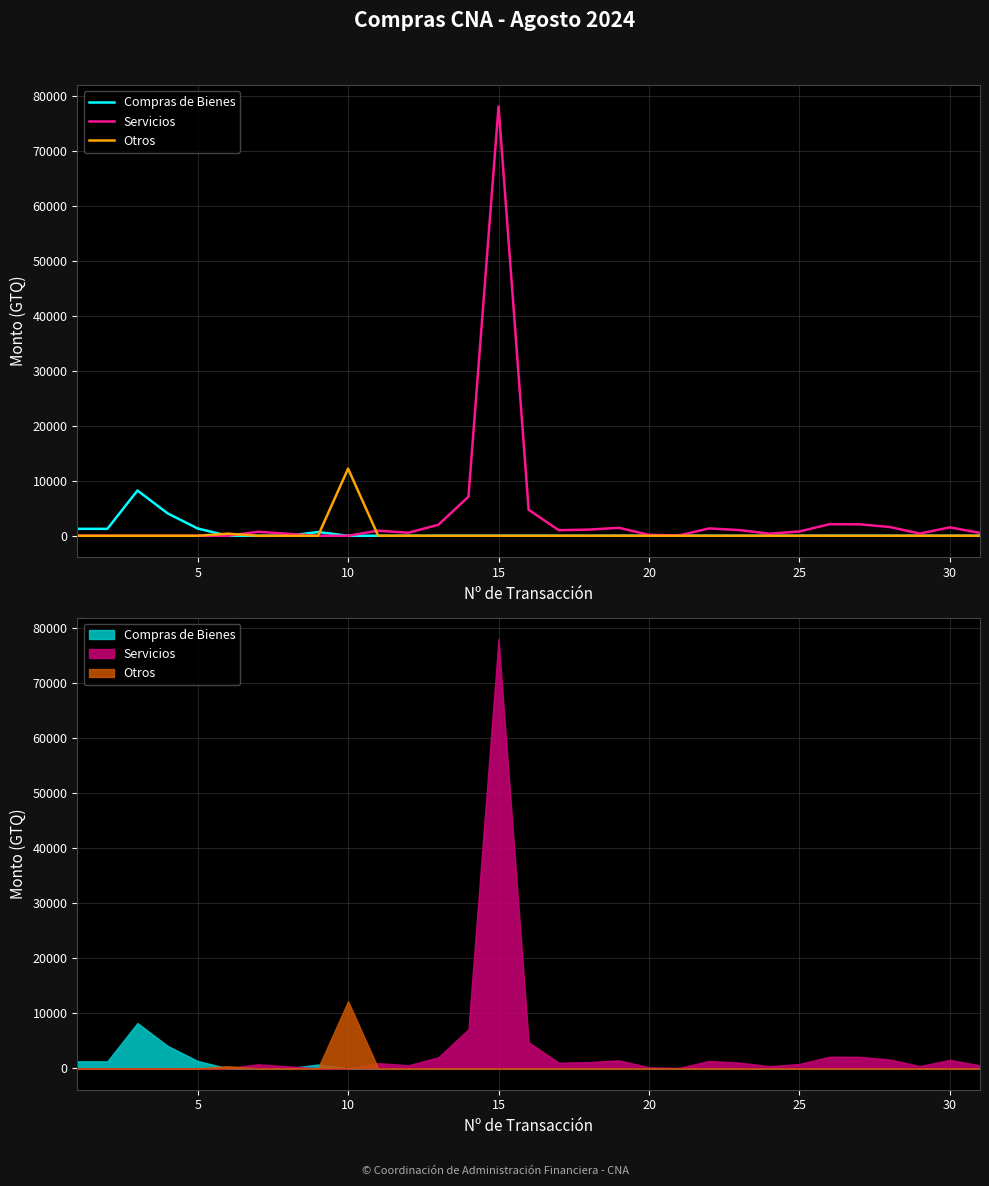

The Servicios series shows -31026.6 at 10. True or false?

False